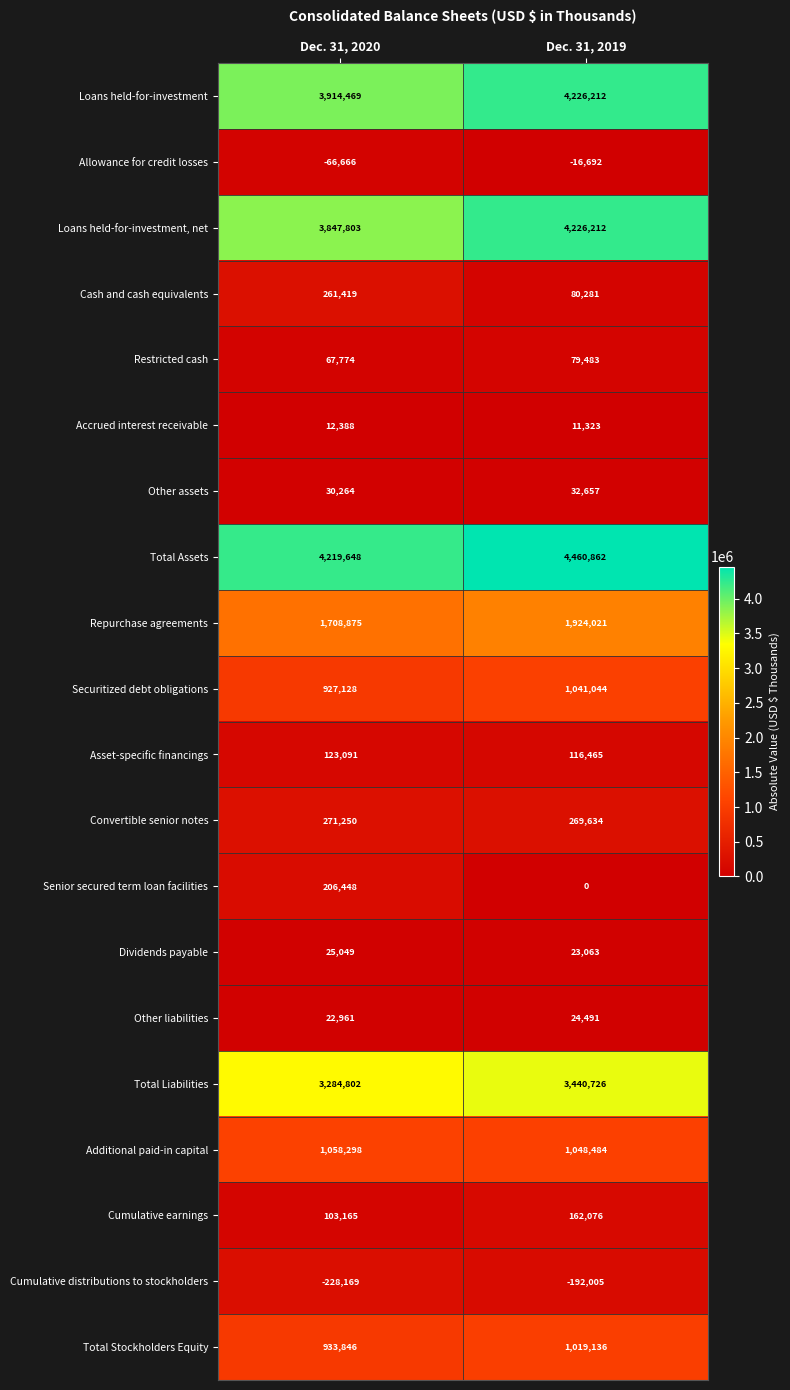

Which series has the largest range (max minus min)?

Loans held-for-investment, net